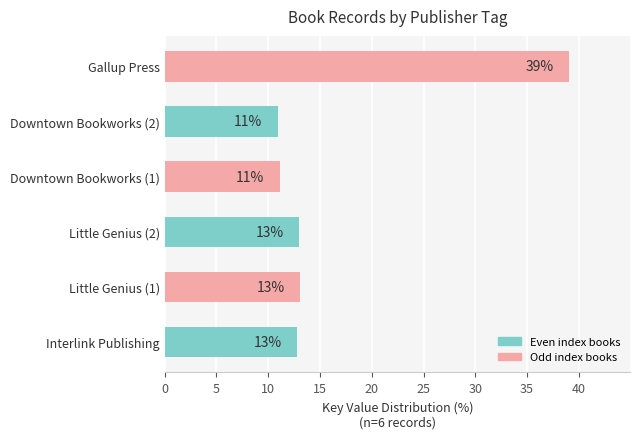

At which category does the chart reach its peak across all series?

Gallup Press